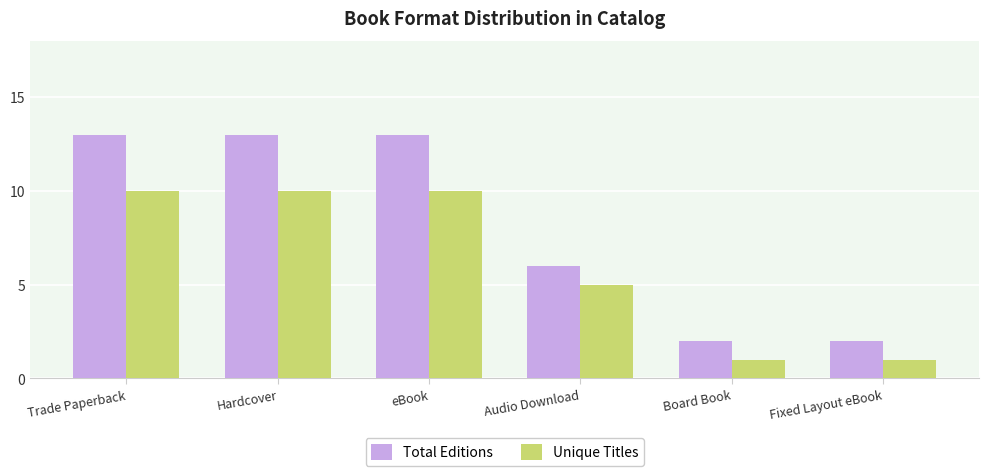

True or false: Unique Titles has a value of 13 at eBook.

False